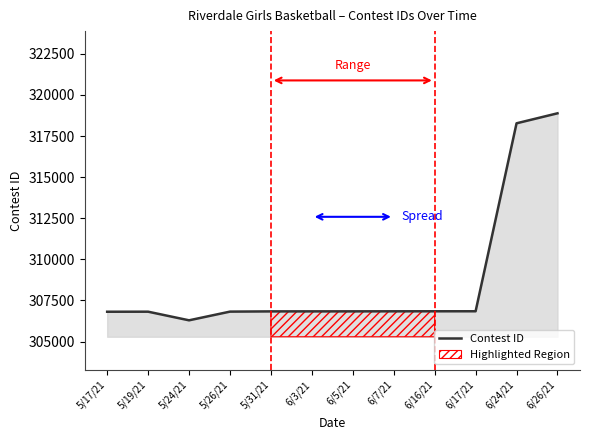

Does the chart have visible grid lines?

No